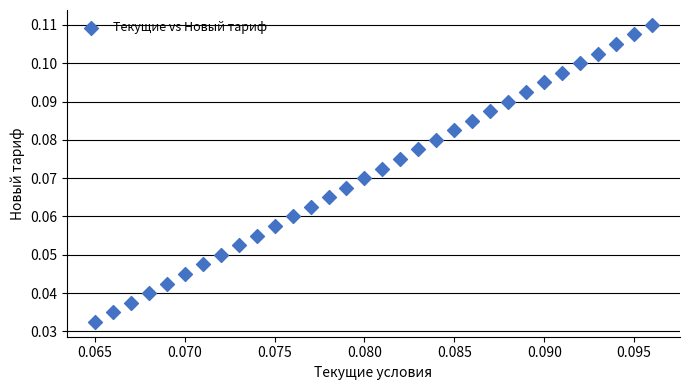

How many data points are displayed?

32